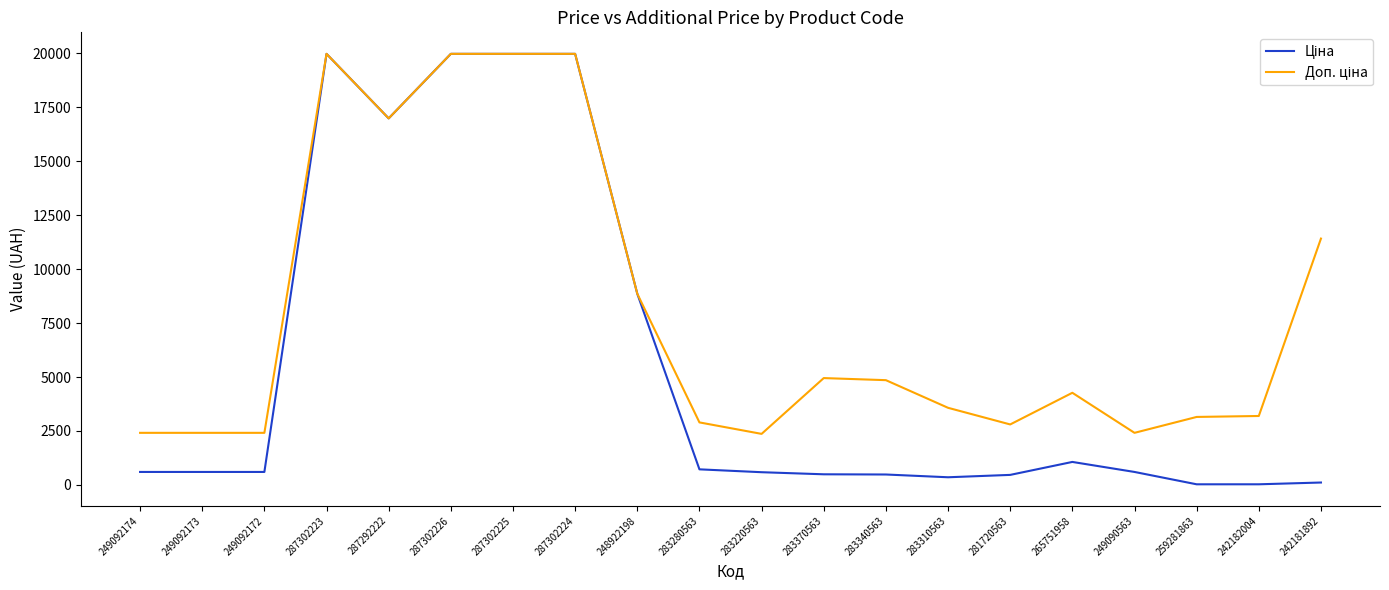

What is the difference between the highest and lowest values at 283340563?

4368.4